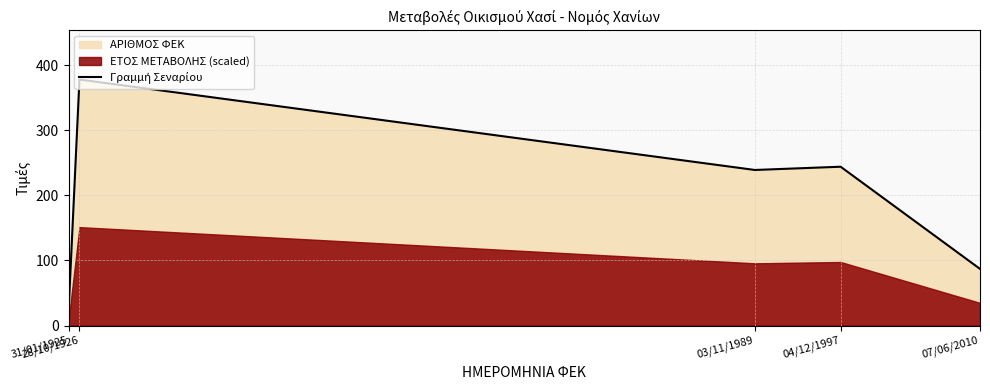

Between 07/06/2010 and 31/01/1925, which is larger?

07/06/2010